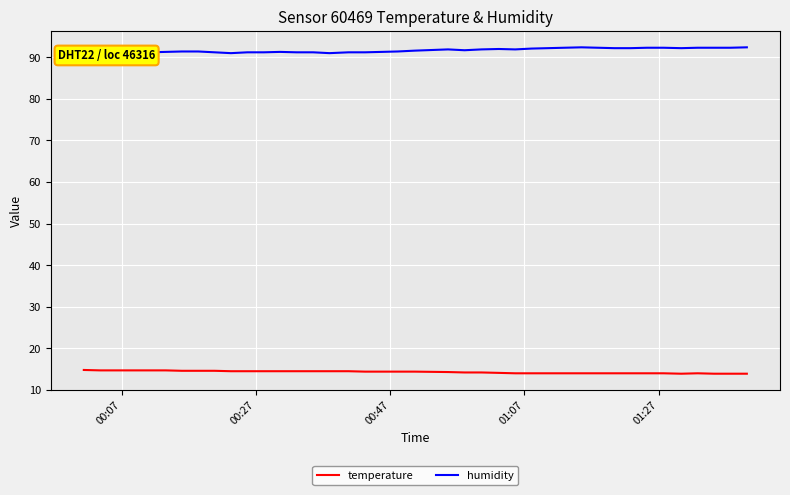

True or false: humidity and temperature cross at least once.

False